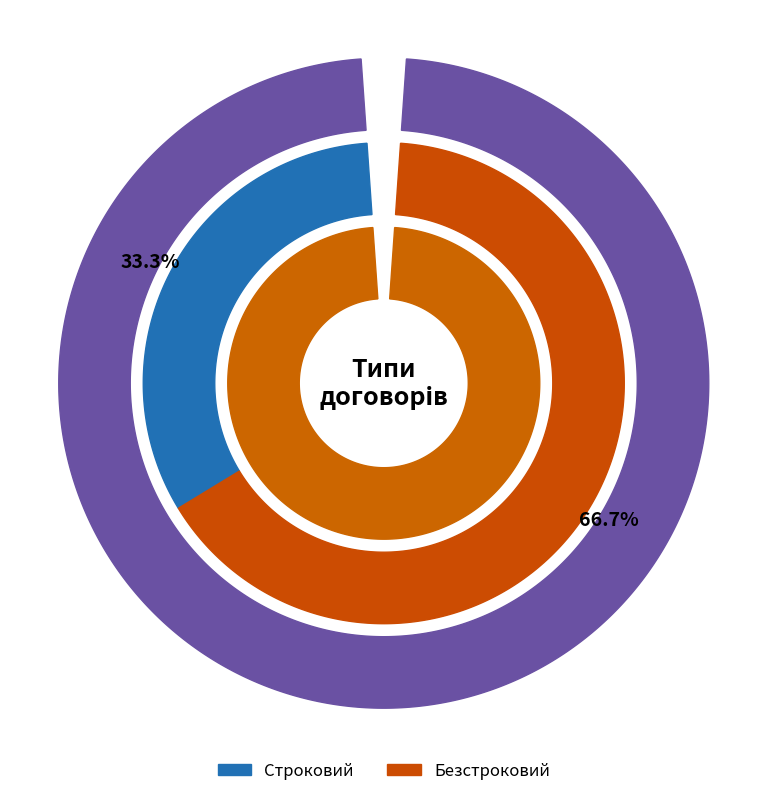

To the nearest percent, what portion does Строковий represent?

33%